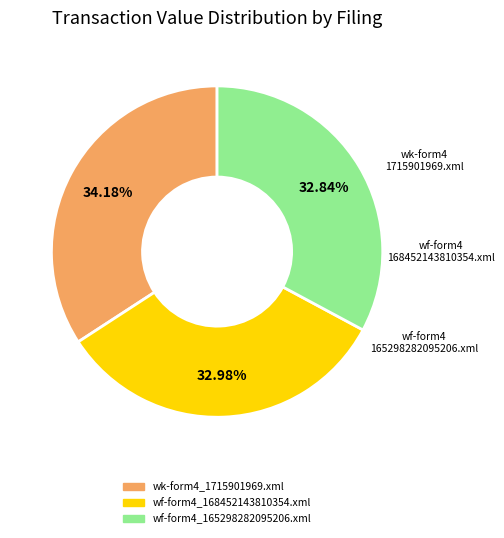

Does wf-form4_165298282095206.xml represent more than half of the total?

No